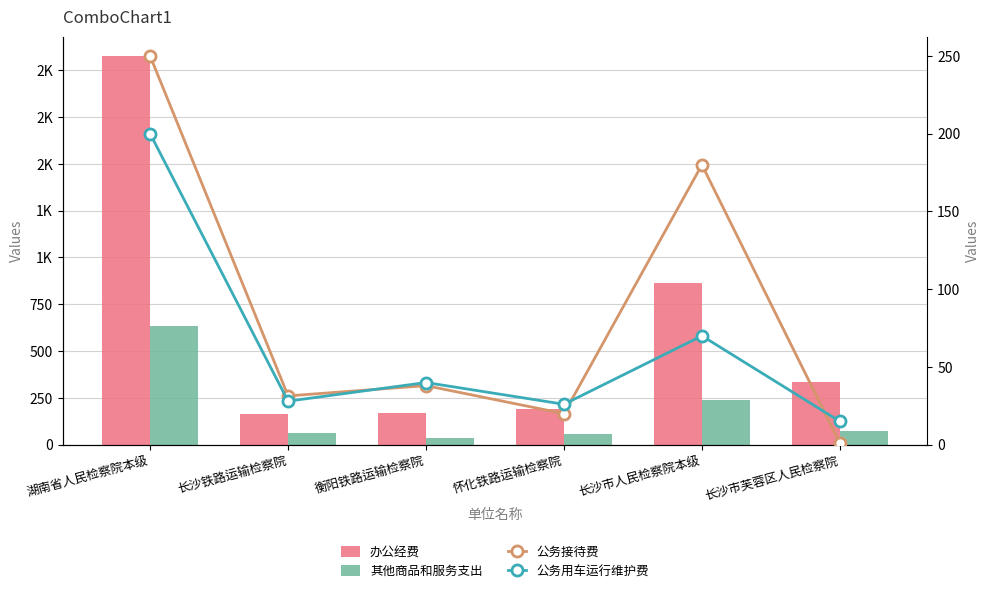

What is the total value across all series at 长沙市芙蓉区人民检察院?

422.7